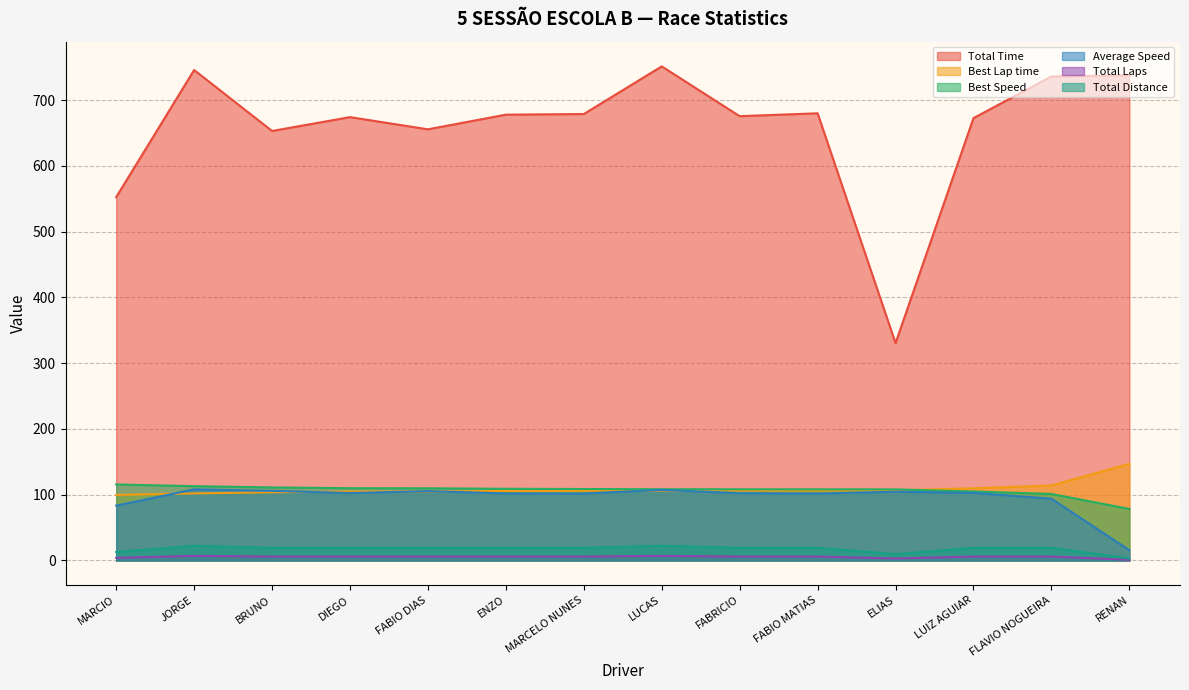

What position from the right is BRUNO?

12